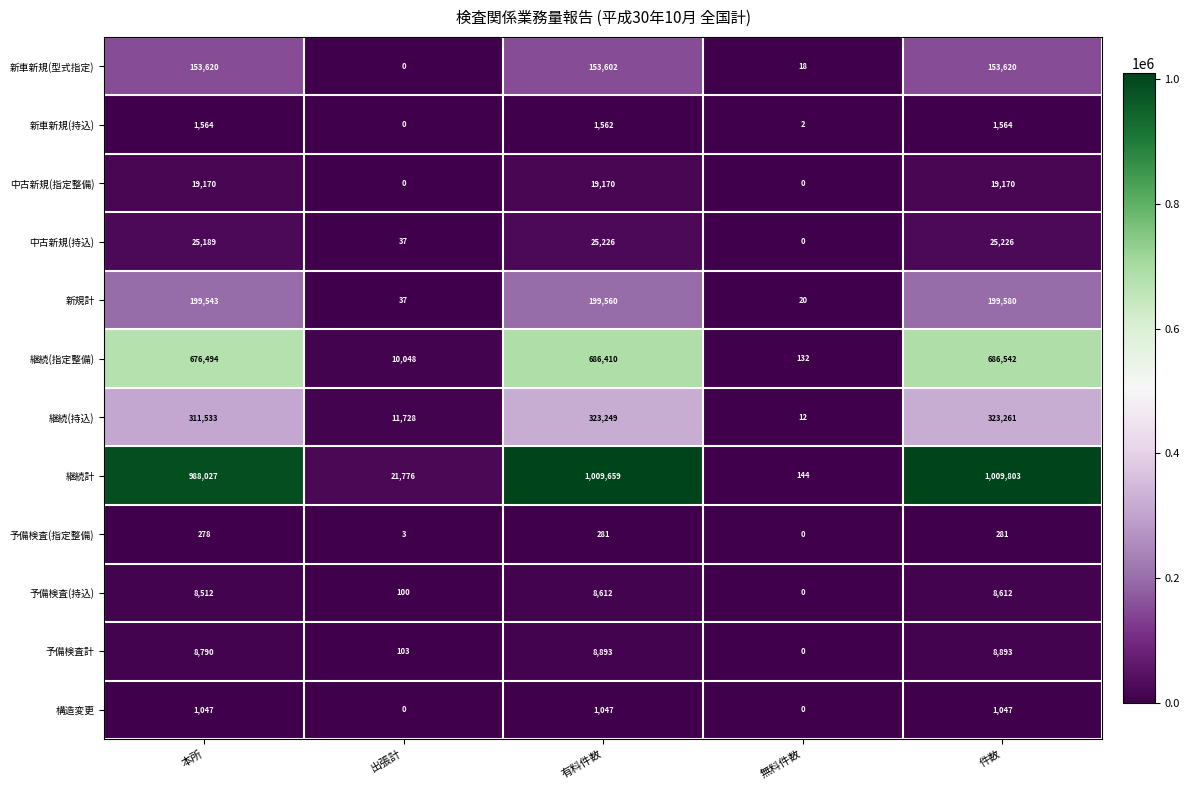

The 新車新規(型式指定) series shows 18 at 無料件数. True or false?

True